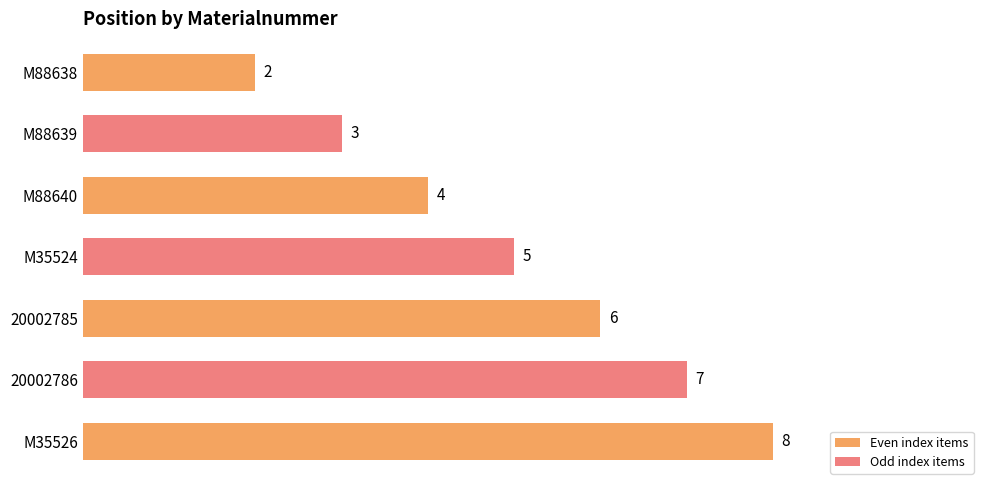

At which label is the value closest to 5?

M35524